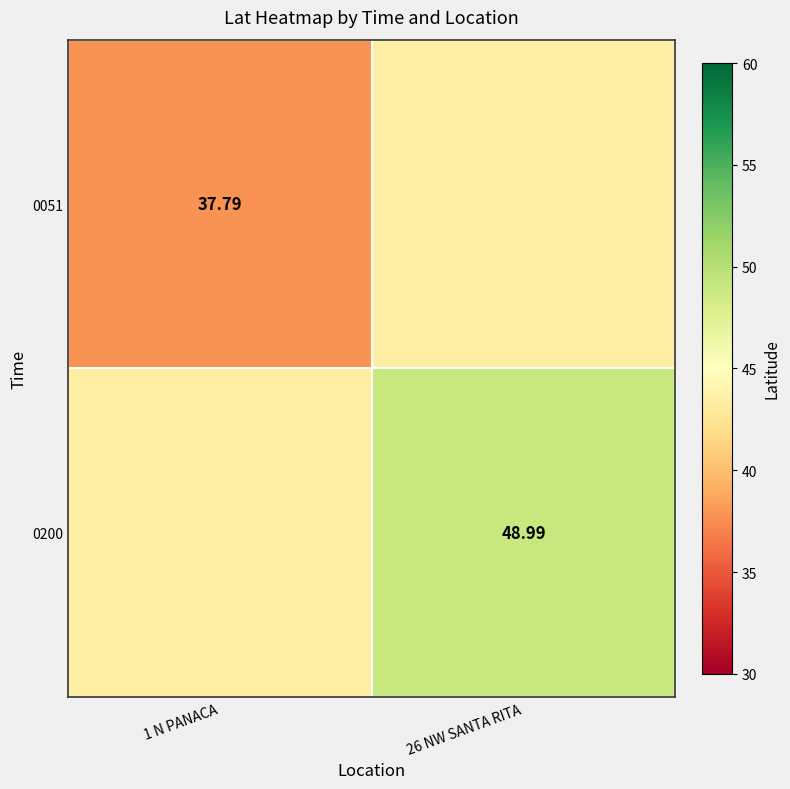

At which label is 0200 closest to 46?

1 N PANACA